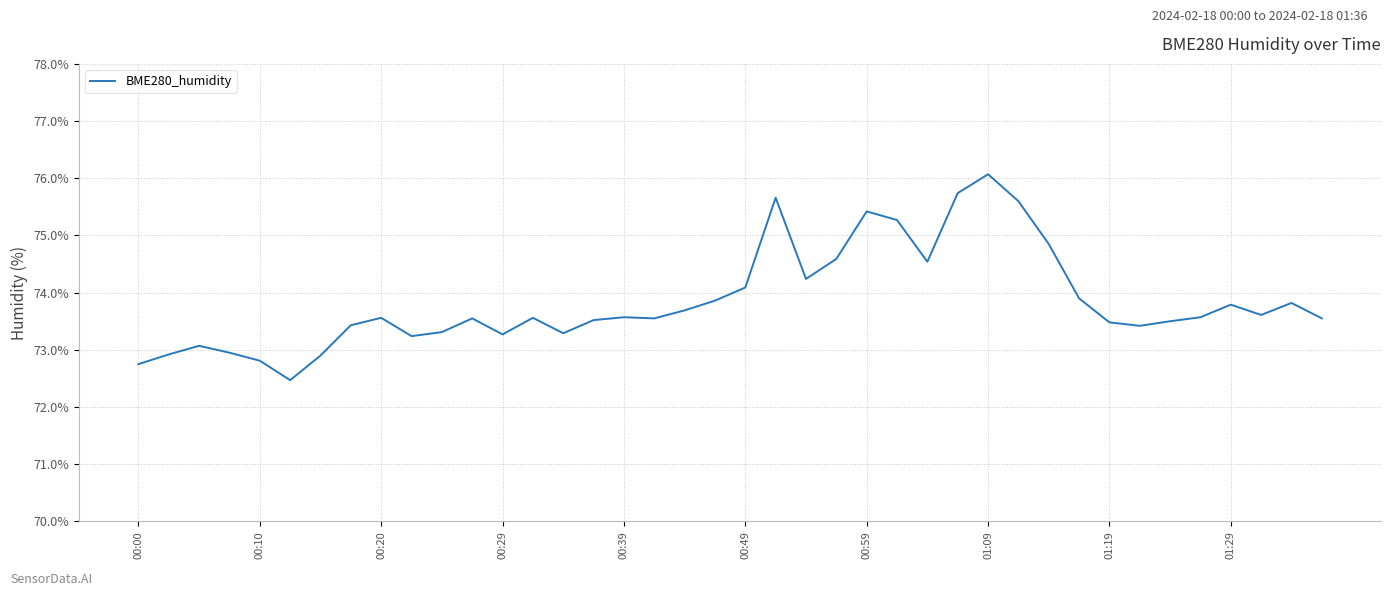

How many distinct data groups are displayed?

1